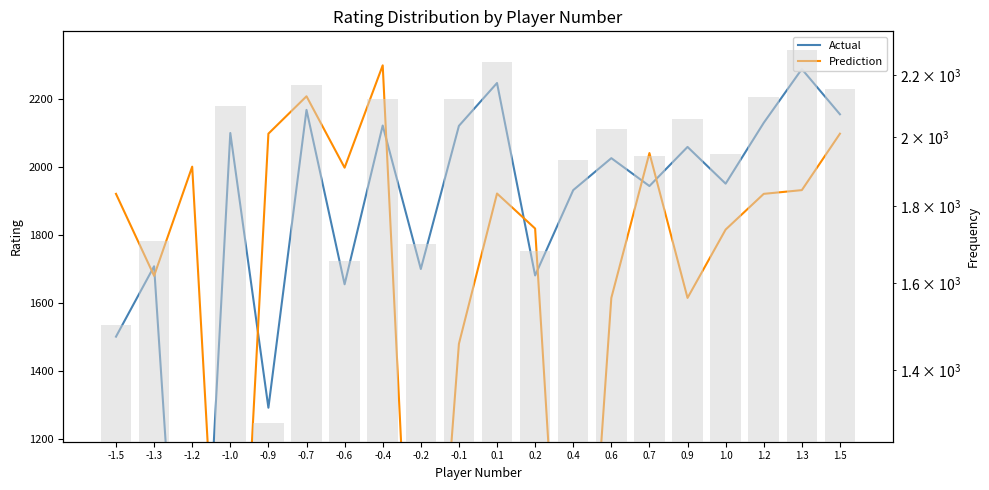

Reading left to right, transcribe all the data shown in this chart.

Actual: -1.5=1500	-1.3=1707	-1.2=0	-1.0=2099	-0.9=1291	-0.7=2167	-0.6=1654	-0.4=2121	-0.2=1699	-0.1=2120	0.1=2246	0.2=1680	0.4=1931	0.6=2025	0.7=1943	0.9=2058	1.0=1950	1.2=2129	1.3=2287	1.5=2154
Prediction: -1.5=1920	-1.3=1679	-1.2=2000	-1.0=0	-0.9=2097	-0.7=2207	-0.6=1997	-0.4=2298	-0.2=0	-0.1=1479	0.1=1921	0.2=1818	0.4=0	0.6=1614	0.7=2040	0.9=1614	1.0=1815	1.2=1920	1.3=1931	1.5=2097